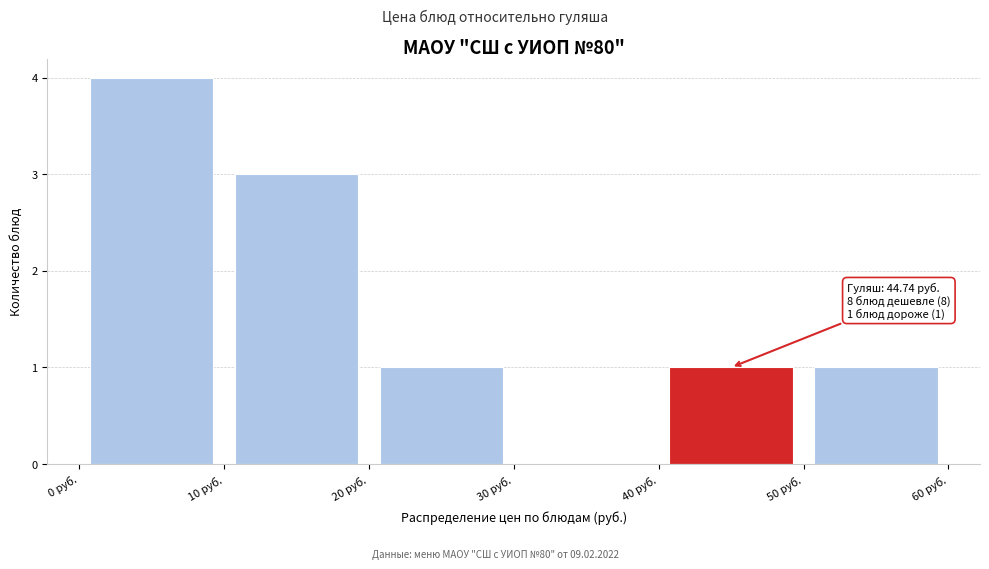

Over which range of the x-axis is the bar tallest?

0 to 10